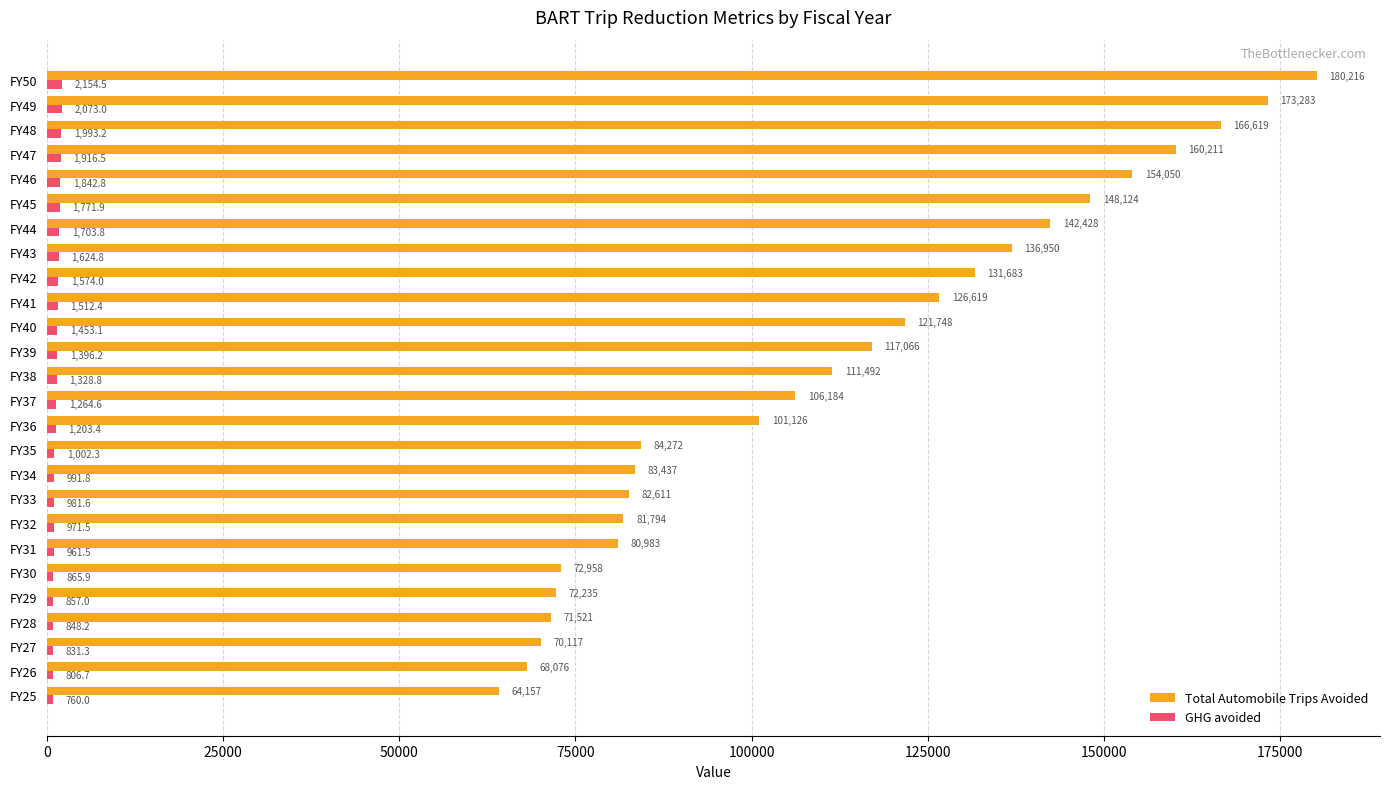

Count the number of categories in the chart.

26